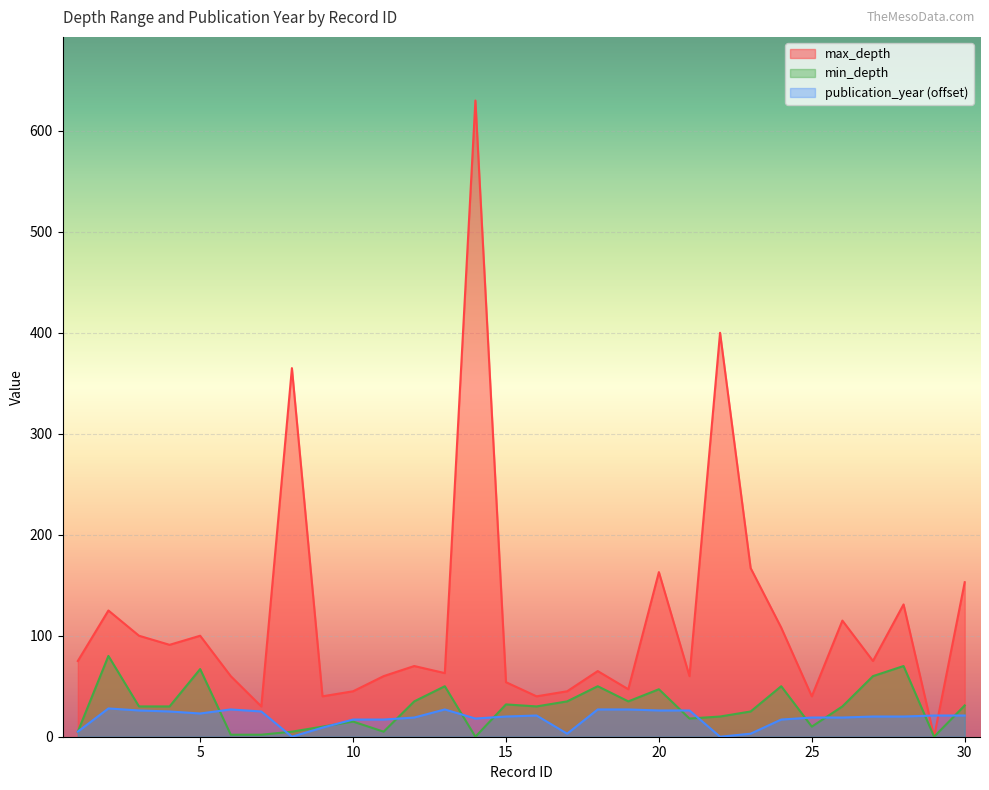

Where is the first local maximum for min_depth?

2